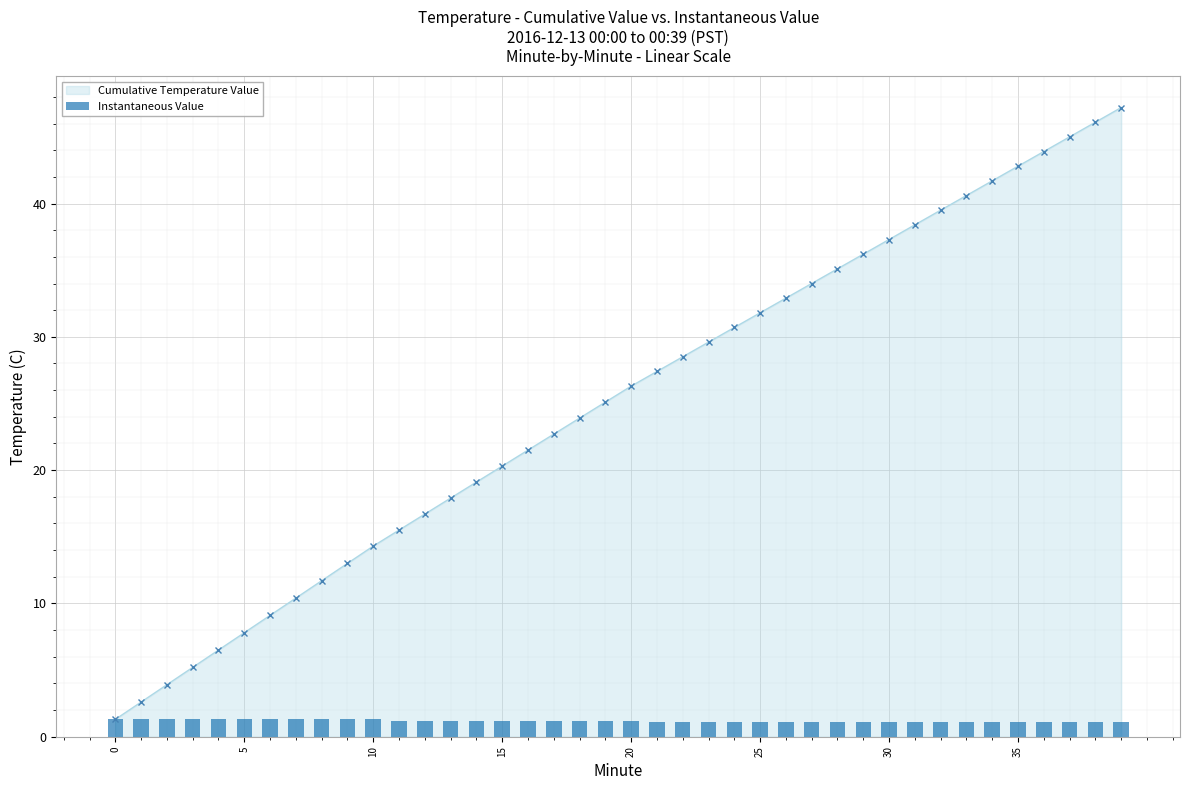

What is the minimum value for Cumulative Temperature Value?

1.3